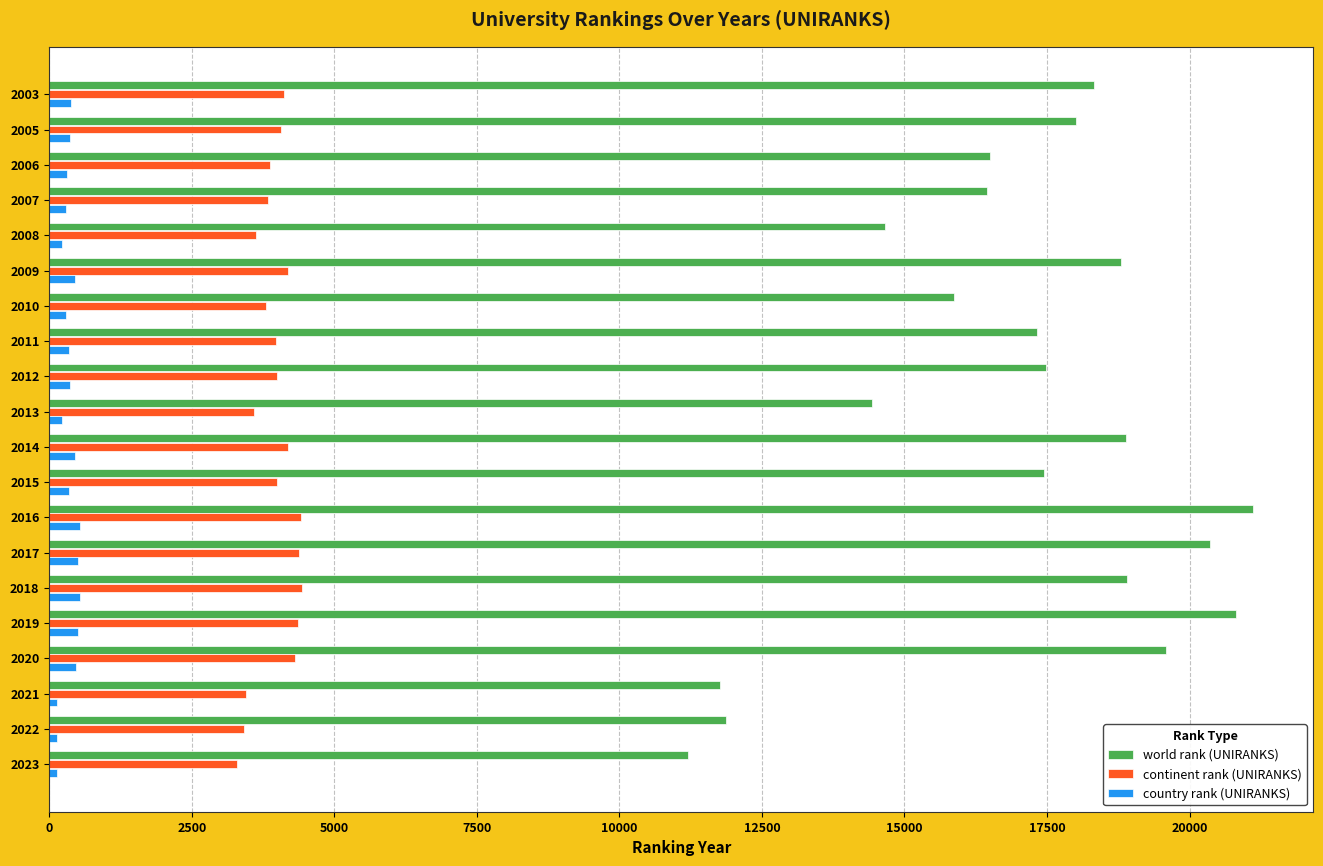

Which series has the widest spread of values?

world rank (UNIRANKS)